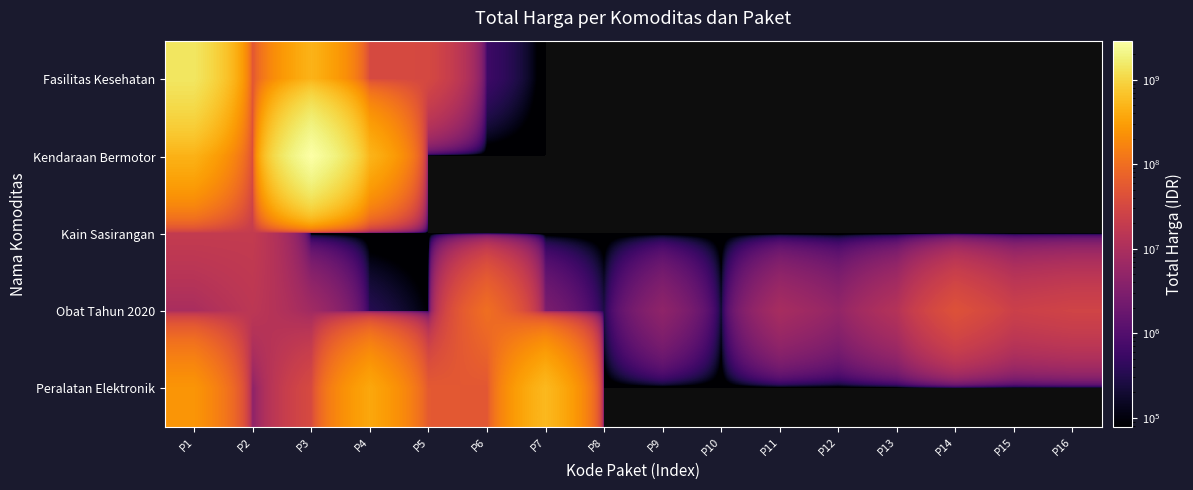

Reading left to right, transcribe all the data shown in this chart.

Fasilitas Kesehatan: P1=1425867900	P2=49730040	P3=477600000	P4=34000000	P5=32441200	P6=577875	P7=0	P8=0	P9=0	P10=0	P11=0	P12=0	P13=0	P14=0	P15=0	P16=0
Kendaraan Bermotor: P1=464002100	P2=39440000	P3=2892122000	P4=493000000	P5=0	P6=0	P7=0	P8=0	P9=0	P10=0	P11=0	P12=0	P13=0	P14=0	P15=0	P16=0
Kain Sasirangan: P1=19175000	P2=18900000	P3=0	P4=0	P5=0	P6=0	P7=0	P8=0	P9=0	P10=0	P11=0	P12=0	P13=0	P14=0	P15=0	P16=0
Obat Tahun 2020: P1=9180000	P2=15513960	P3=7401240	P4=333600	P5=78000	P6=98772570	P7=2772000	P8=265000	P9=4672200	P10=182000	P11=8742500	P12=5129000	P13=12453900	P14=43859200	P15=23653000	P16=27412000
Peralatan Elektronik: P1=250350000	P2=4350000	P3=34292000	P4=373404000	P5=56152800	P6=51601000	P7=541071000	P8=0	P9=0	P10=0	P11=0	P12=0	P13=0	P14=0	P15=0	P16=0